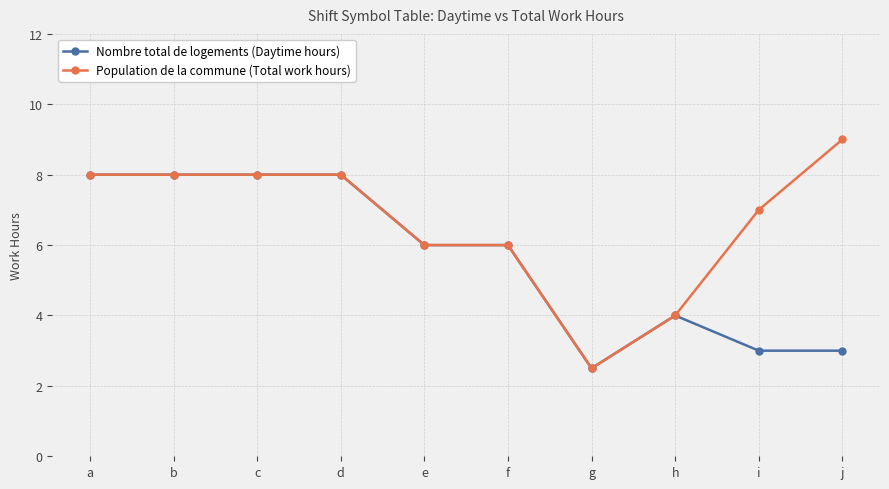

How many distinct data groups are displayed?

2